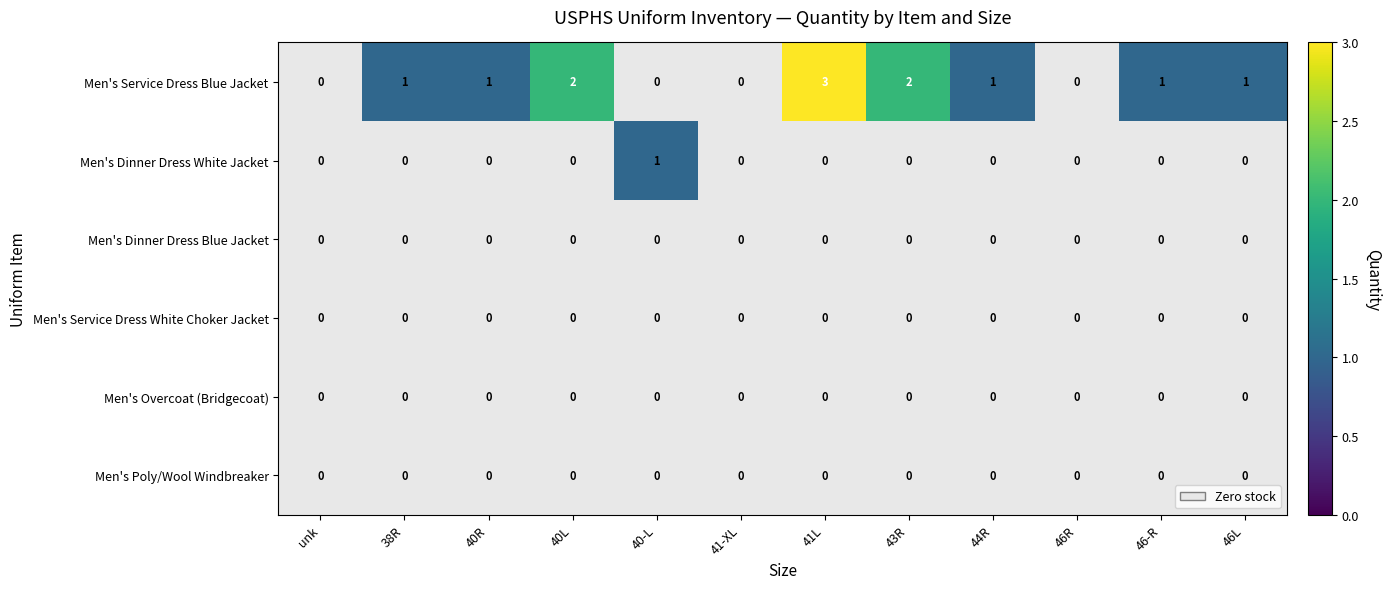

Rank the categories by Men's Dinner Dress Blue Jacket value from lowest to highest.

unk, 38R, 40R, 40L, 40-L, 41-XL, 41L, 43R, 44R, 46R, 46-R, 46L